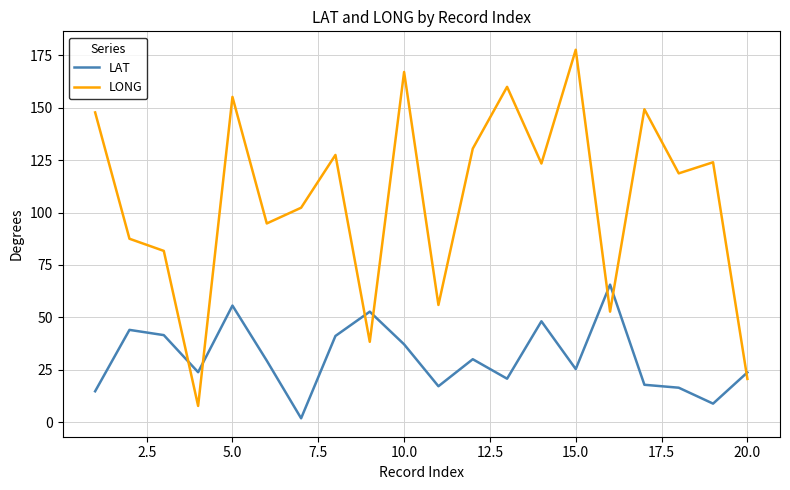

What is the difference between the maximum and minimum values in the LONG series?

170.0